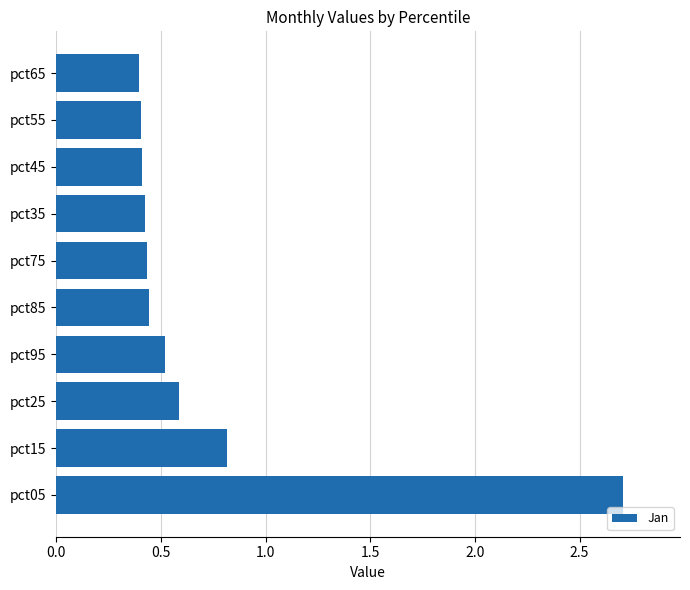

What is the sum of all values?

7.1